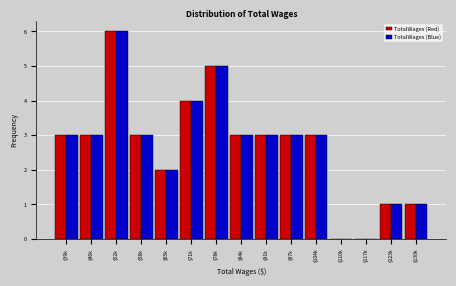

What is the sum of all TotalWages (Blue) values?

40